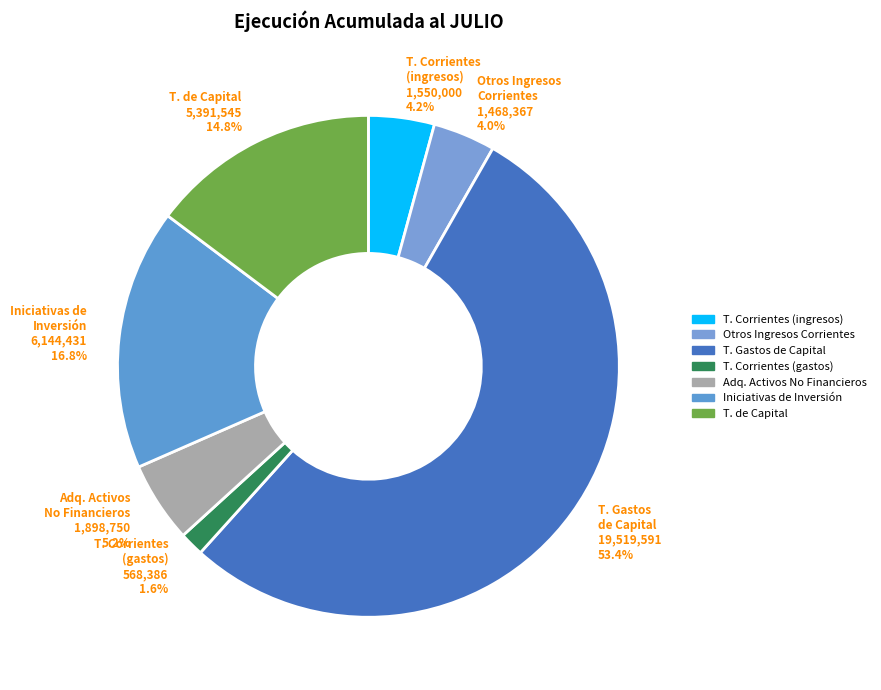

Is there a majority slice in this chart?

Yes